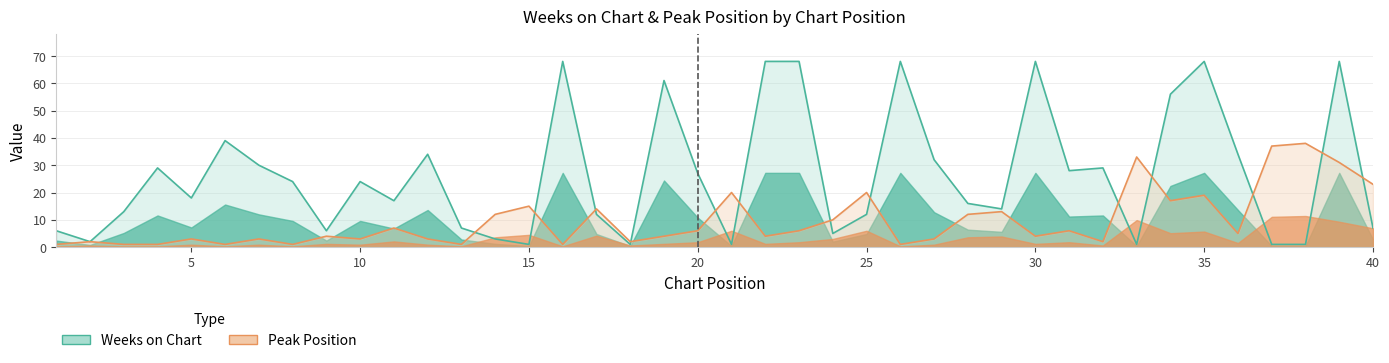

Reading right to left, what are all the values shown in this chart?

Weeks on Chart: 7	68	1	1	34	68	56	1	29	28	68	14	16	32	68	12	5	68	68	1	27	61	1	12	68	1	3	7	34	17	24	6	24	30	39	18	29	13	2	6
Peak Position: 23	31	38	37	5	19	17	33	2	6	4	13	12	3	1	20	10	6	4	20	6	4	2	14	1	15	12	1	3	7	3	4	1	3	1	3	1	1	2	1